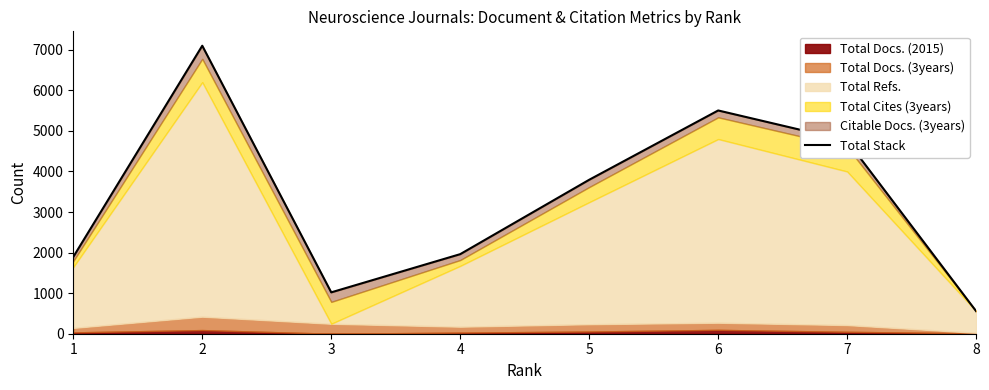

How many data points are above 3796?

3